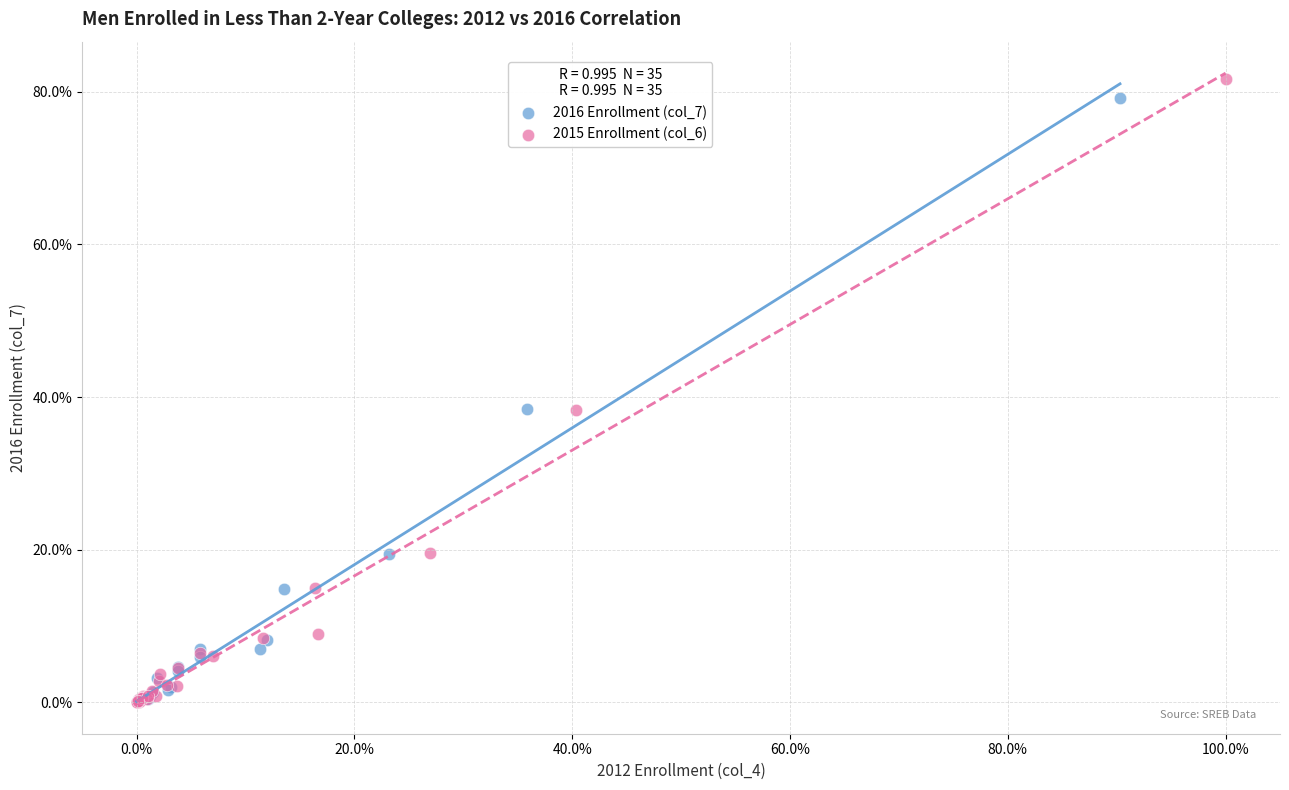

Which series reaches the maximum Y coordinate?

2015 Enrollment (col_6)